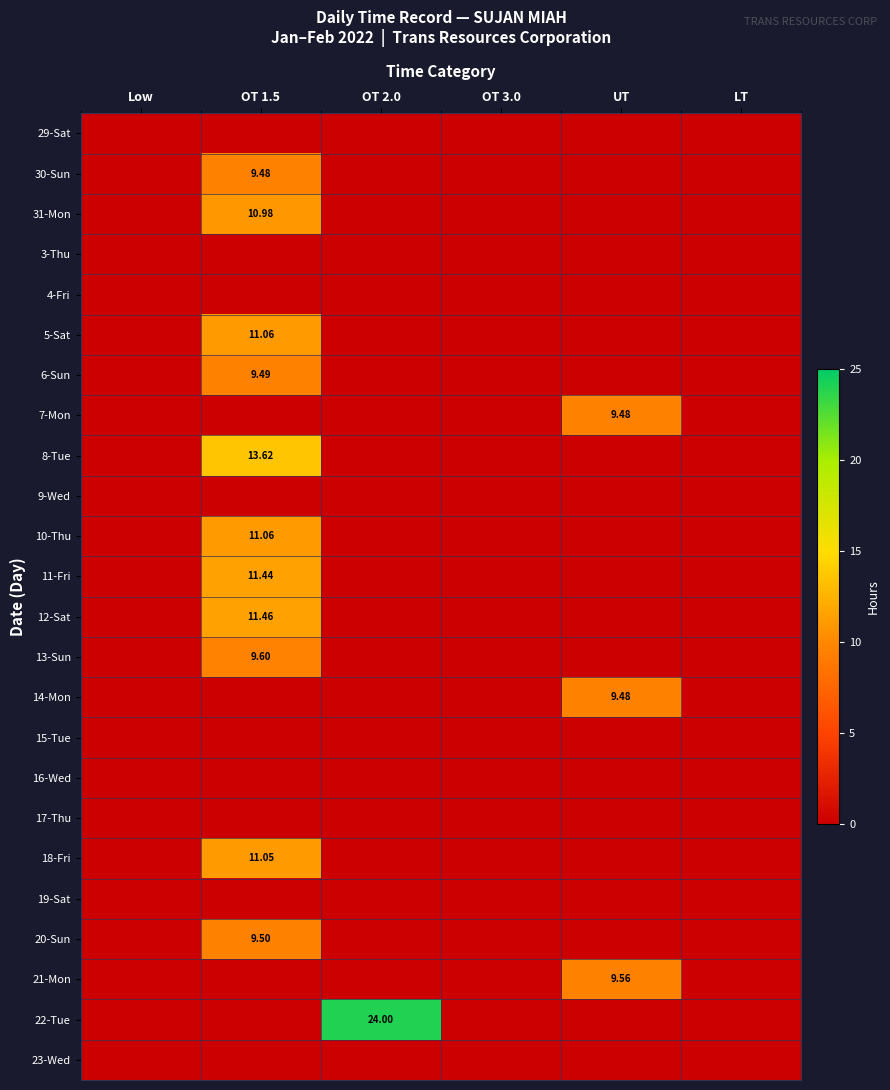

The 10-Thu series shows 3.5 at OT 2.0. True or false?

False